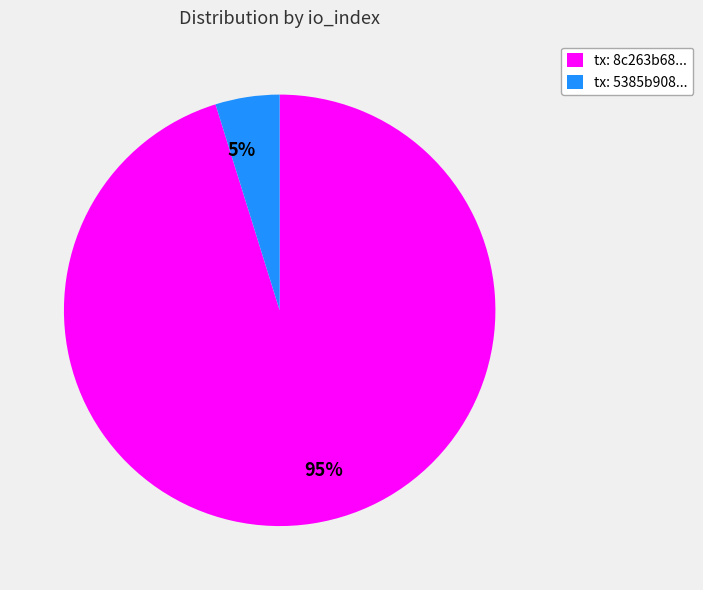

Which has a higher value, tx: 8c263b68... or tx: 5385b908...?

tx: 8c263b68...